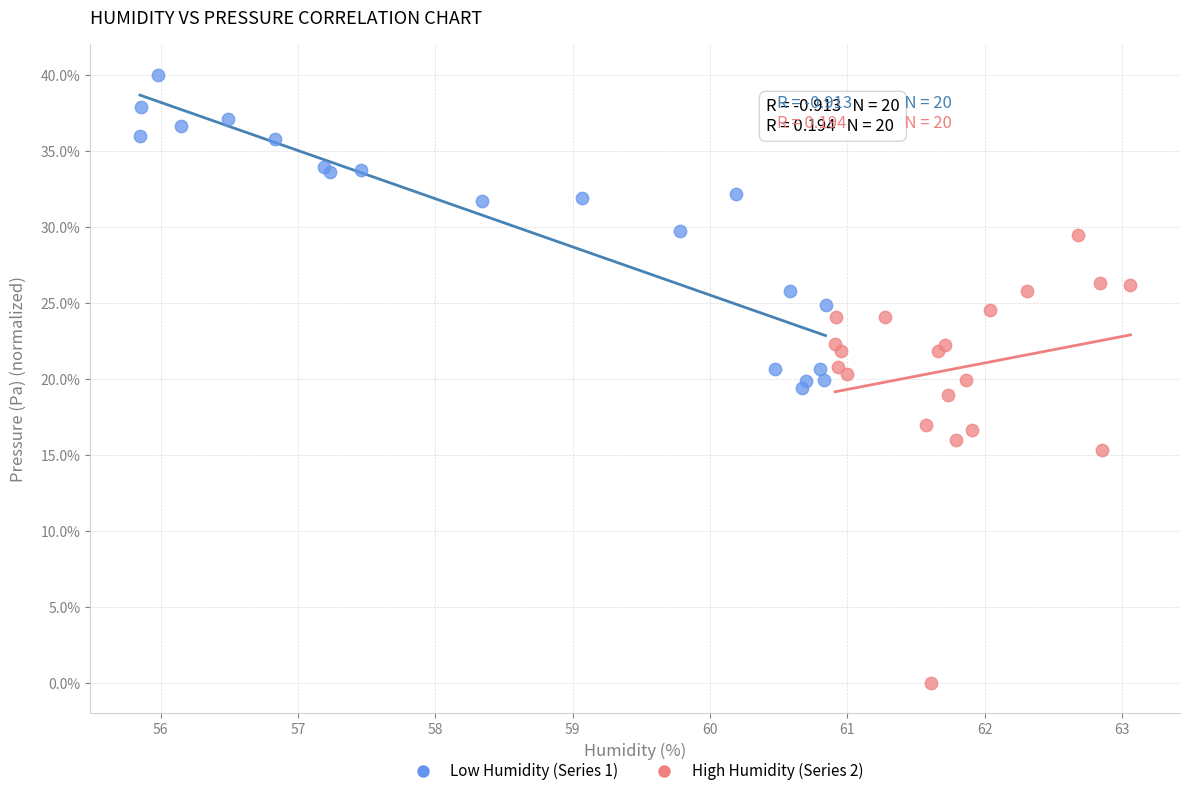

What are all the series names shown in the legend?

Low Humidity (Series 1), High Humidity (Series 2)